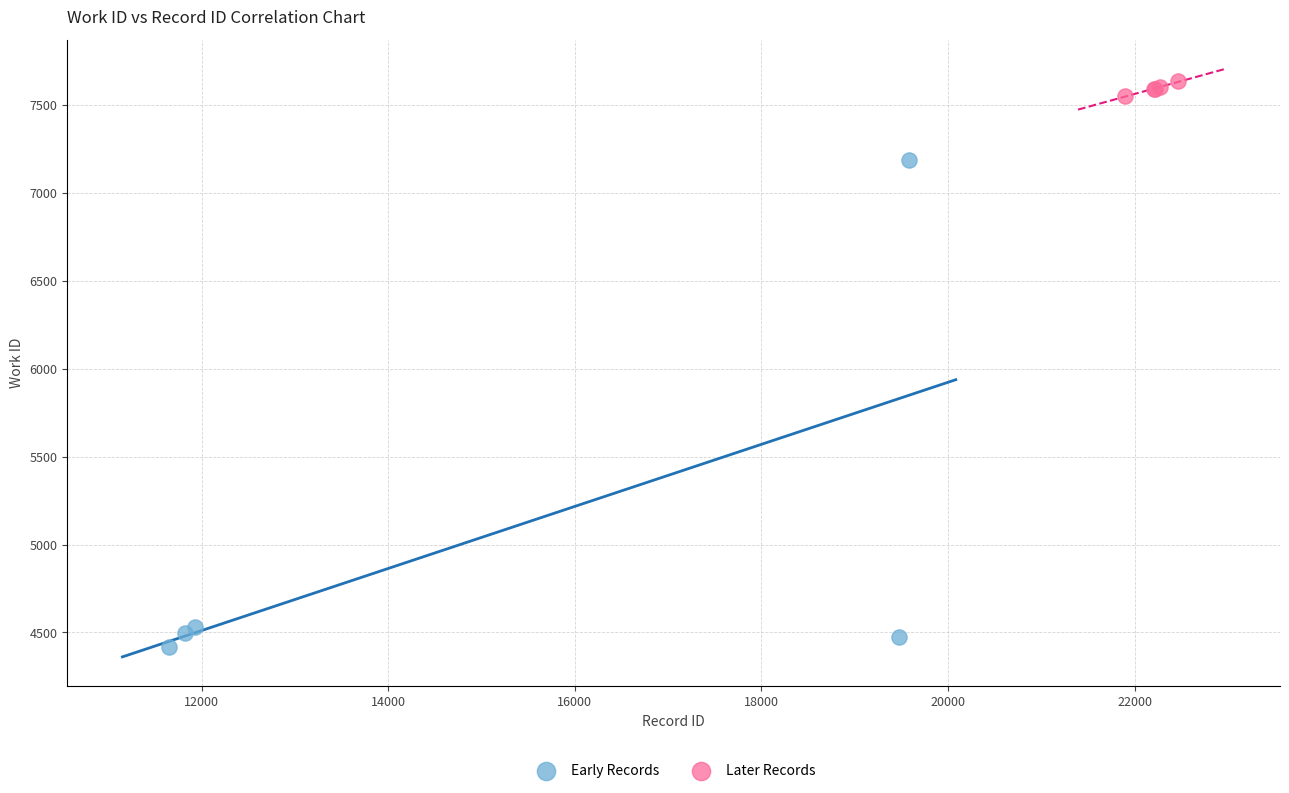

Which series has the largest Y range (max minus min)?

Early Records